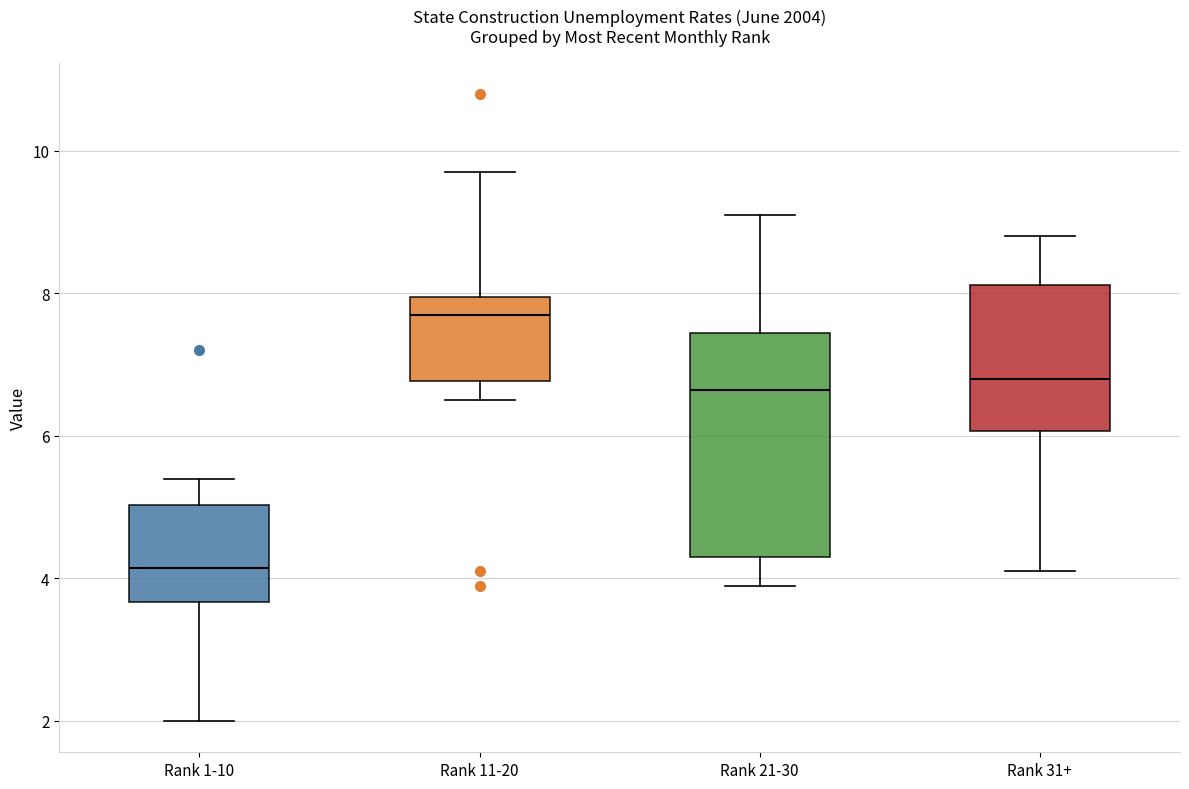

Reading left to right, read every box against the y-axis: the position of its median line, the range the box covers, and the ends of its whiskers. The values are not printed on the chart, so give them approximately, as read against the axis.

Rank 1-10: median 4.2, box 3.6 to 5.0, whiskers 2.0 to 5.4
Rank 11-20: median 7.8, box 6.8 to 8.0, whiskers 6.6 to 9.8
Rank 21-30: median 6.6, box 4.4 to 7.4, whiskers 4.0 to 9.2
Rank 31+: median 6.8, box 6.0 to 8.2, whiskers 4.2 to 8.8